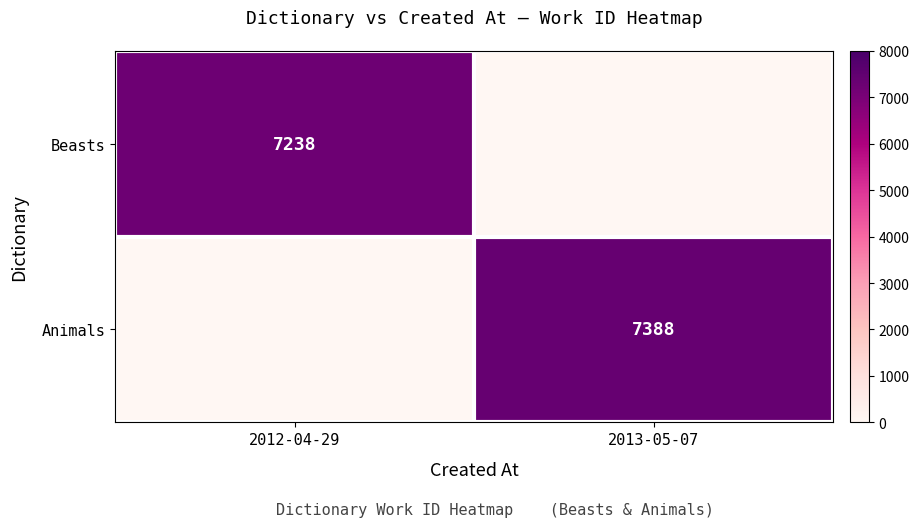

Is it true that Beasts equals 7238 at 2012-04-29?

True